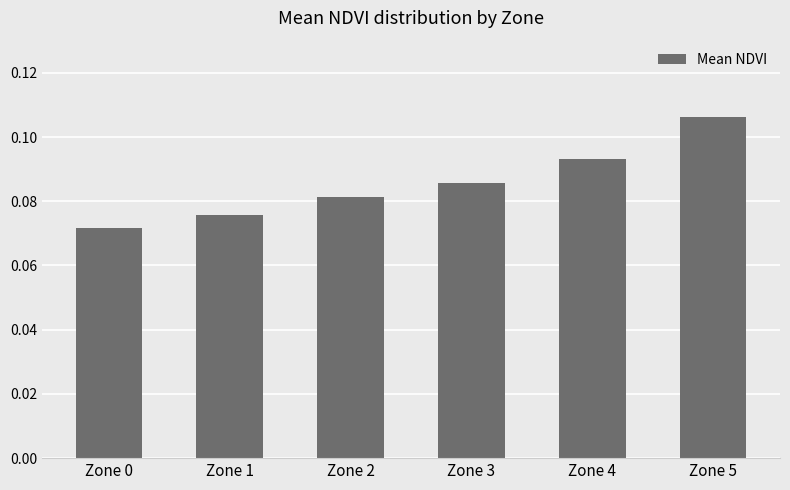

The chart shows a value of 0.2 at Zone 4. True or false?

False